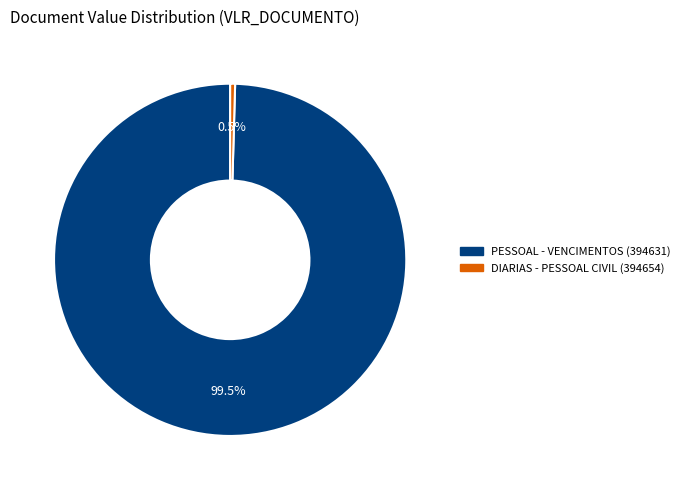

What is the smallest slice in the pie chart?

DIARIAS - PESSOAL CIVIL (394654)